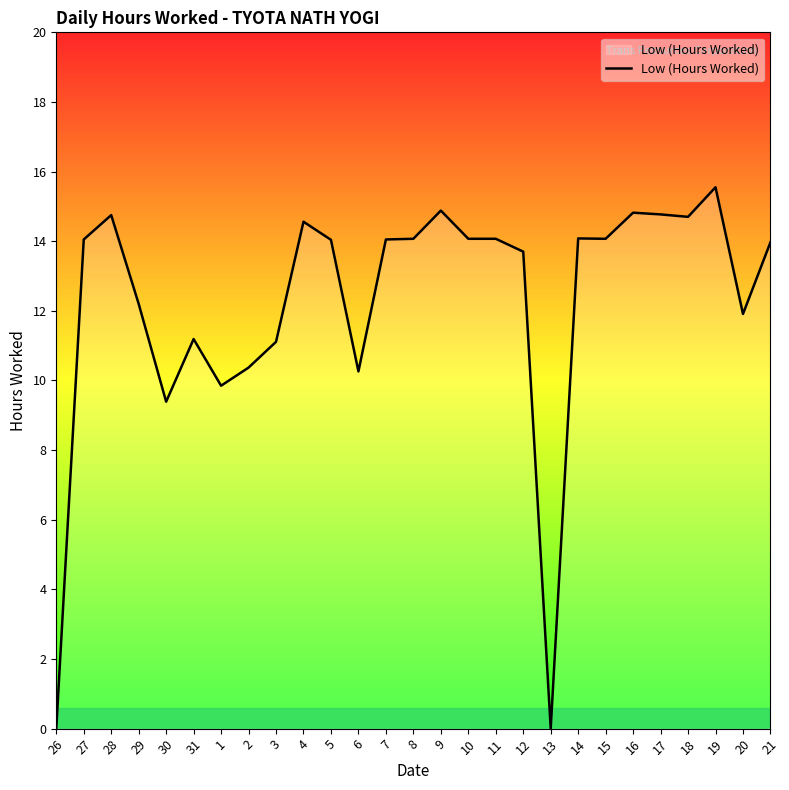

What is the average value?

12.2